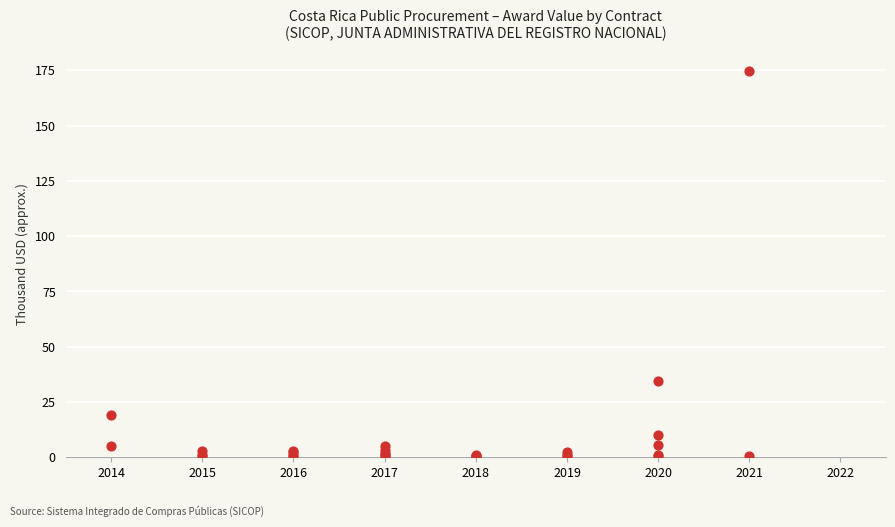

What Y value in the scatter plot is closest to 87?

34.3